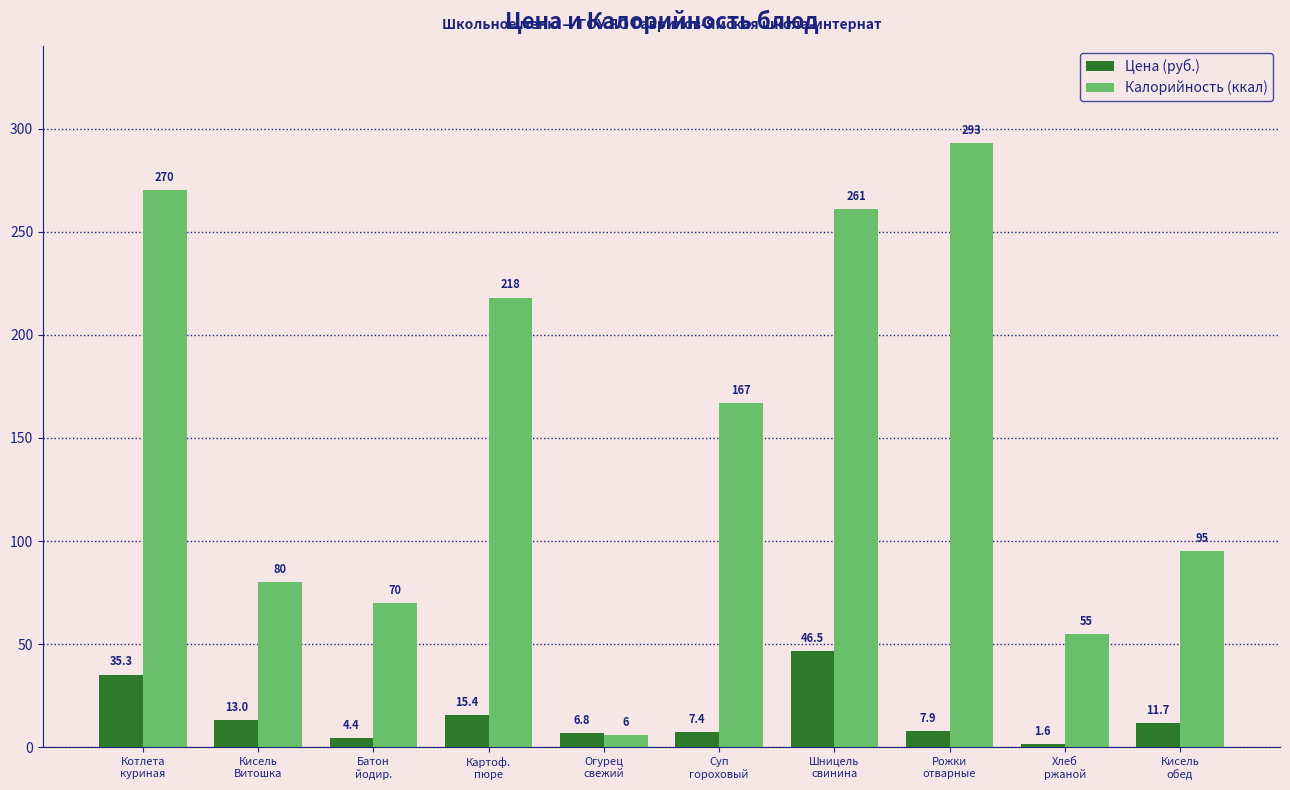

Does the chart contain any negative values?

No